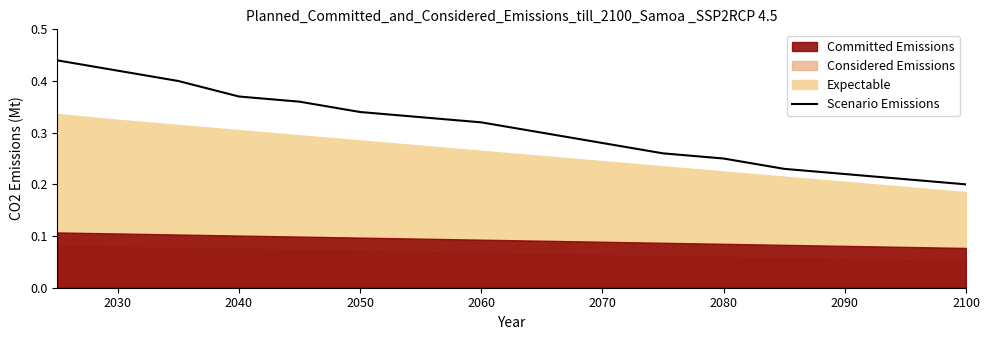

The Scenario Emissions series shows 0.1 at 2030. True or false?

False